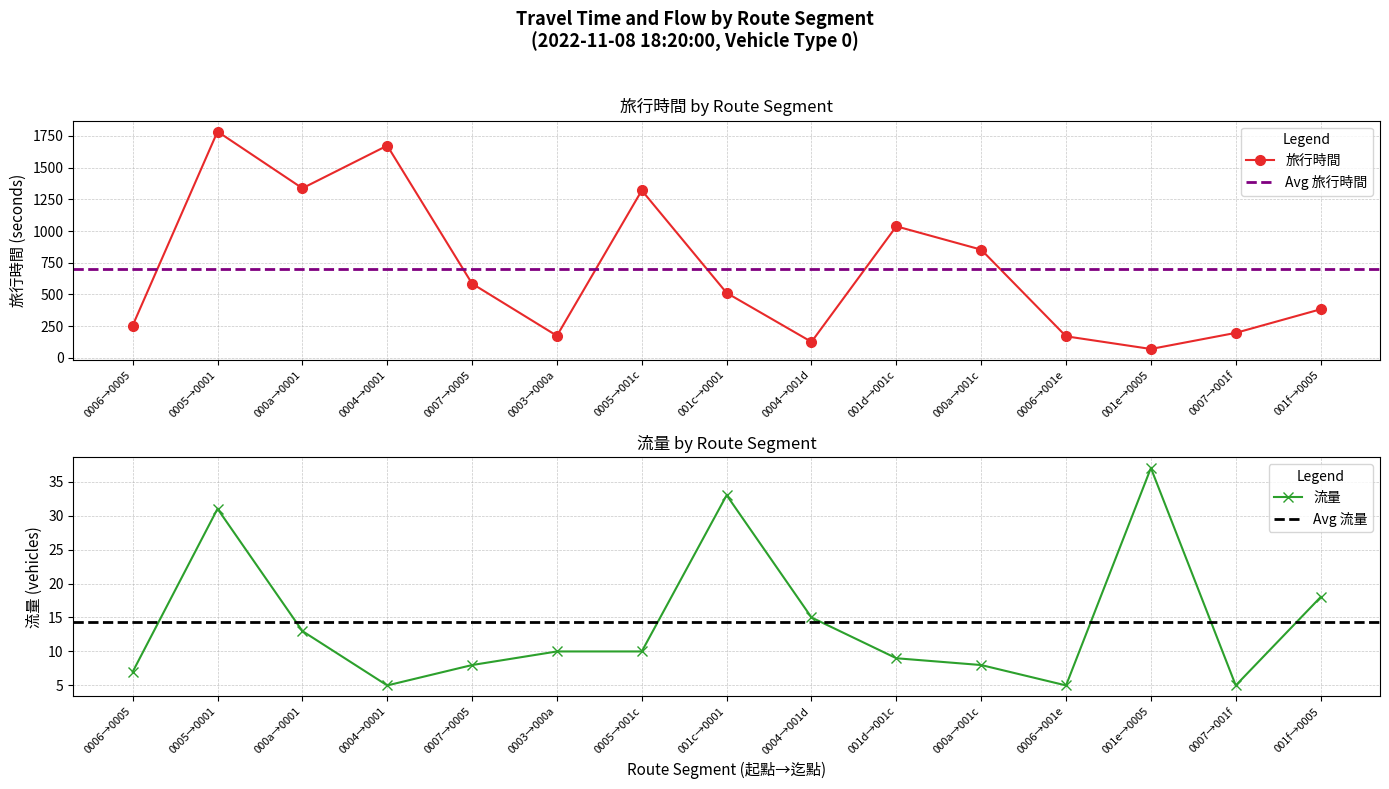

Is this an area chart (filled region under the line)?

No